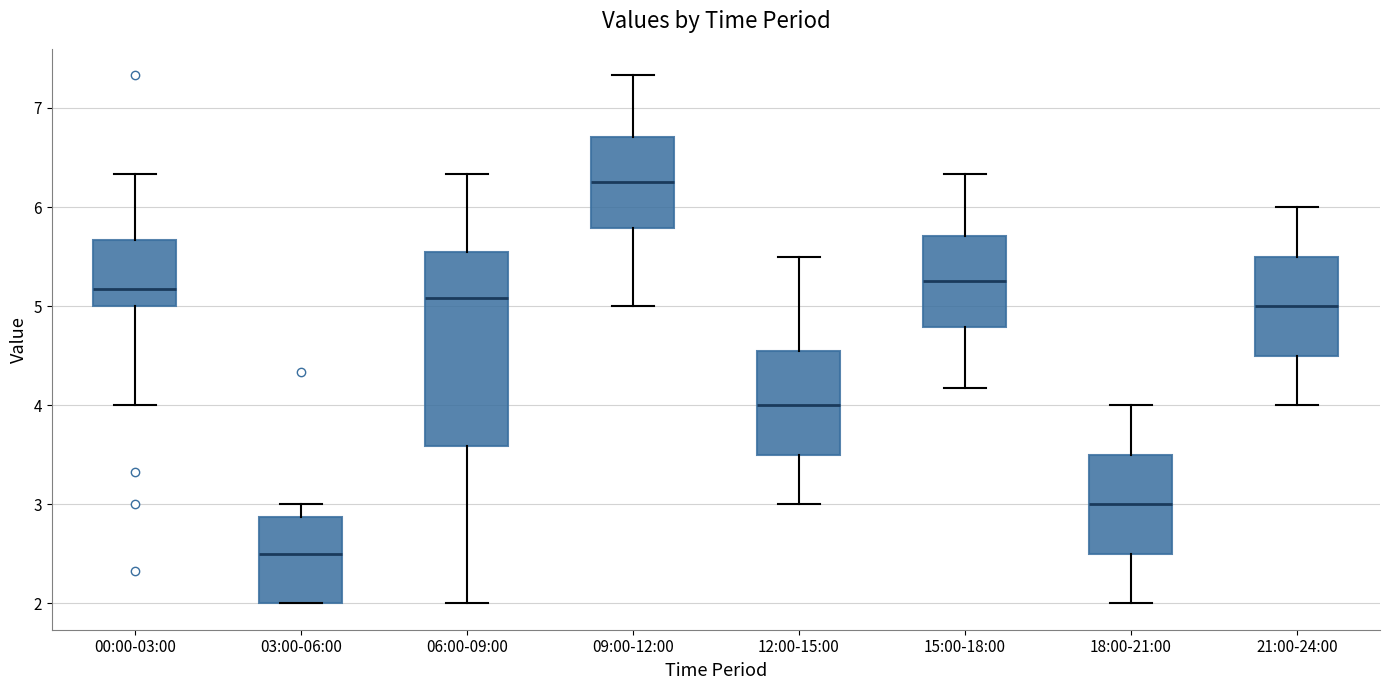

Which box has the lowest median line?

03:00-06:00